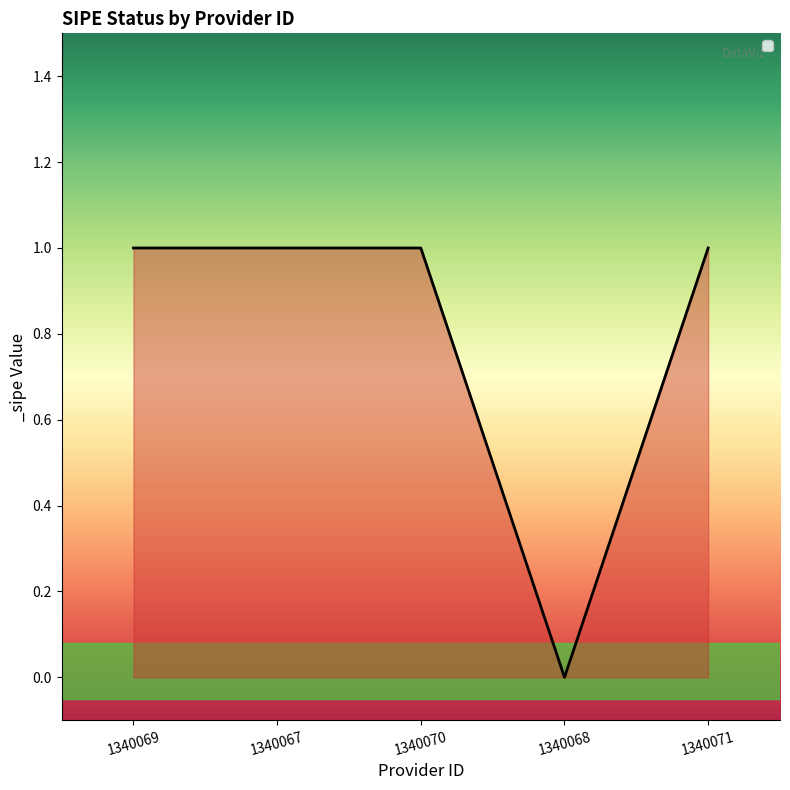

True or false: the data has more than 1 interior local peaks.

False